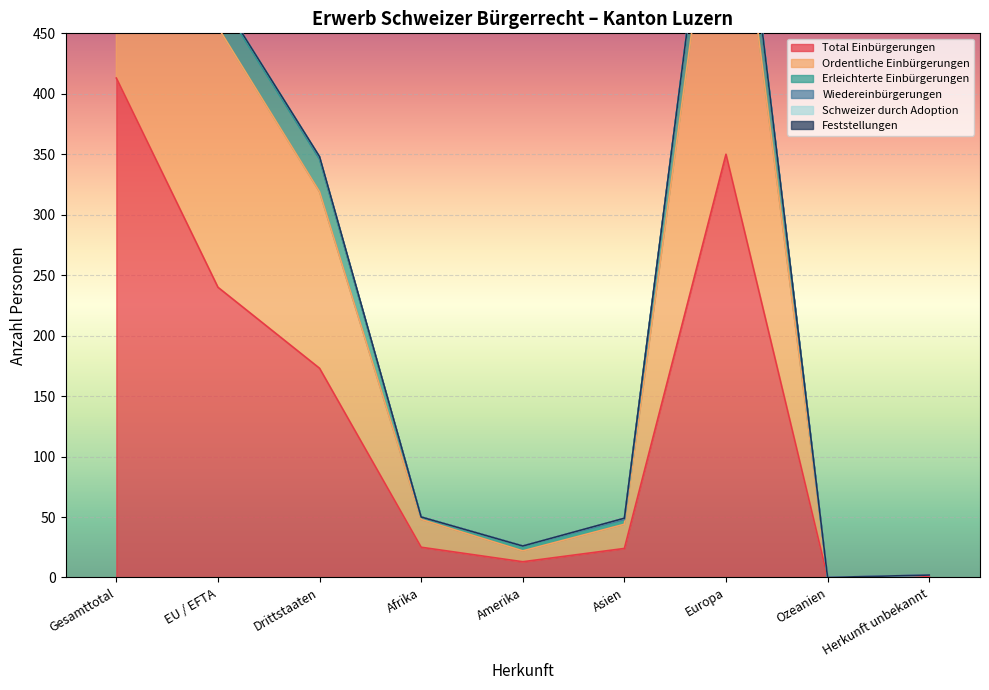

At which label does Total Einbürgerungen reach its peak?

Gesamttotal